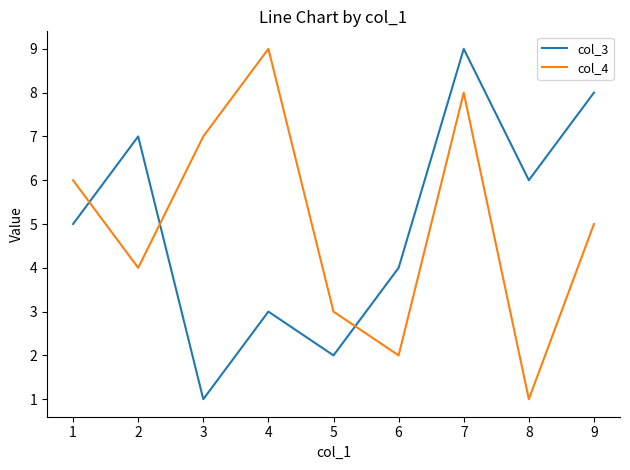

Reading left to right, transcribe all the data shown in this chart.

col_3: 1=5	2=7	3=1	4=3	5=2	6=4	7=9	8=6	9=8
col_4: 1=6	2=4	3=7	4=9	5=3	6=2	7=8	8=1	9=5